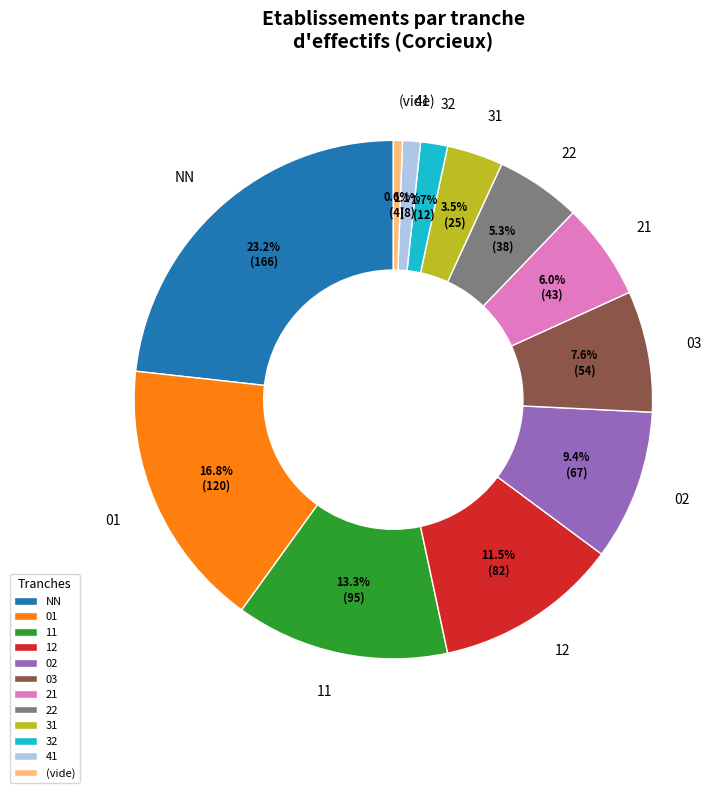

To the nearest percent, what percentage of the pie is 01?

17%